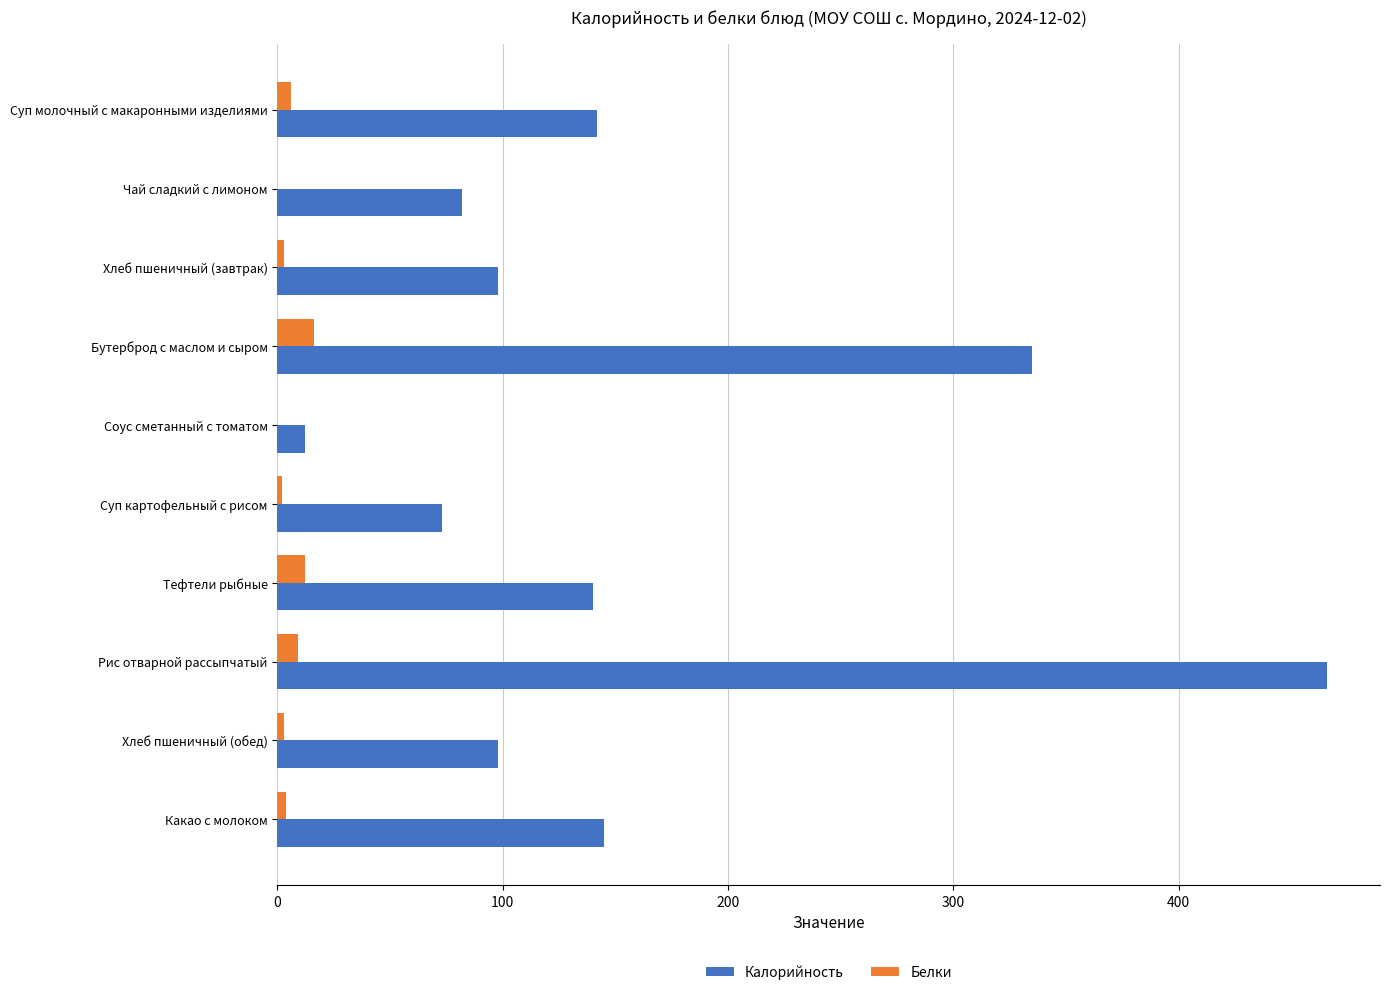

Is it true that Калорийность equals 98 at Хлеб пшеничный (завтрак)?

True